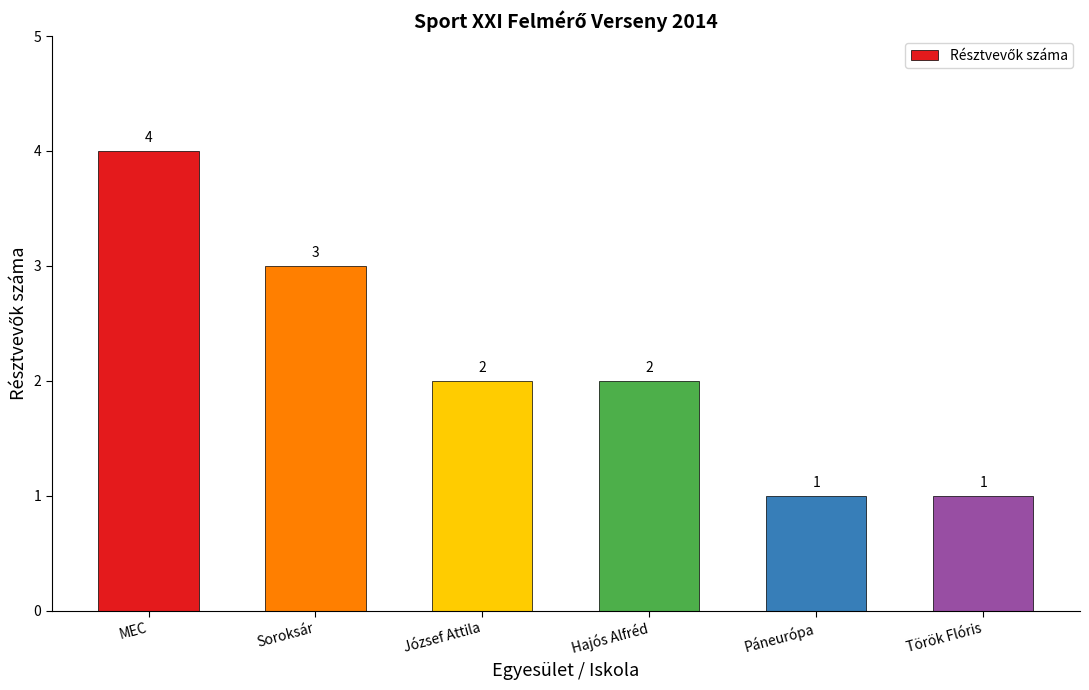

What is the ratio of the value at Török Flóris to the value at Hajós Alfréd?

0.5